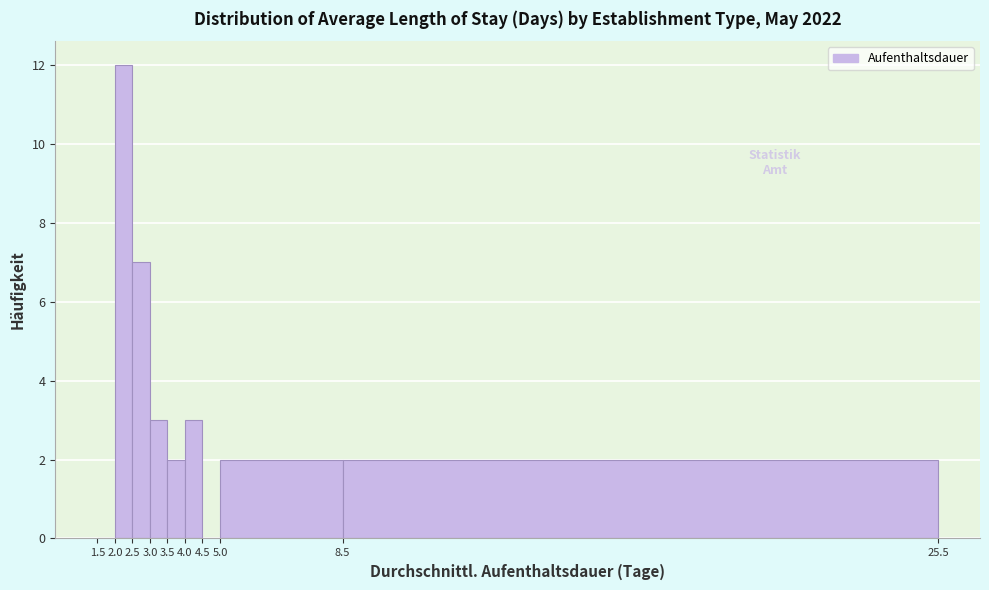

Reading left to right, transcribe this chart: for each bar, give the range it covers on the x-axis and its height. The values are not printed on the chart, so give them approximately, as read against the axis.

1.5 to 2.0: 0
2.0 to 2.5: 12
2.5 to 3.0: 7
3.0 to 3.5: 3
3.5 to 4.0: 2
4.0 to 4.5: 3
4.5 to 5.0: 0
5.0 to 8.5: 2
8.5 to 25.5: 2